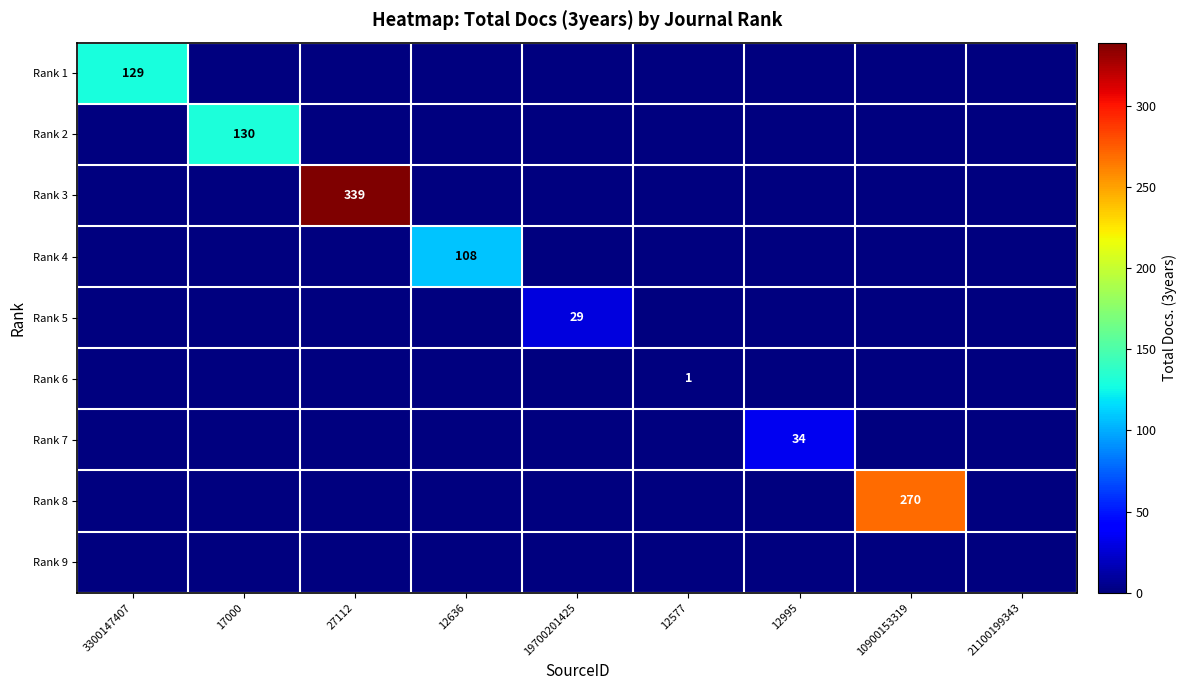

What is the average value of the Rank 7 series?

4